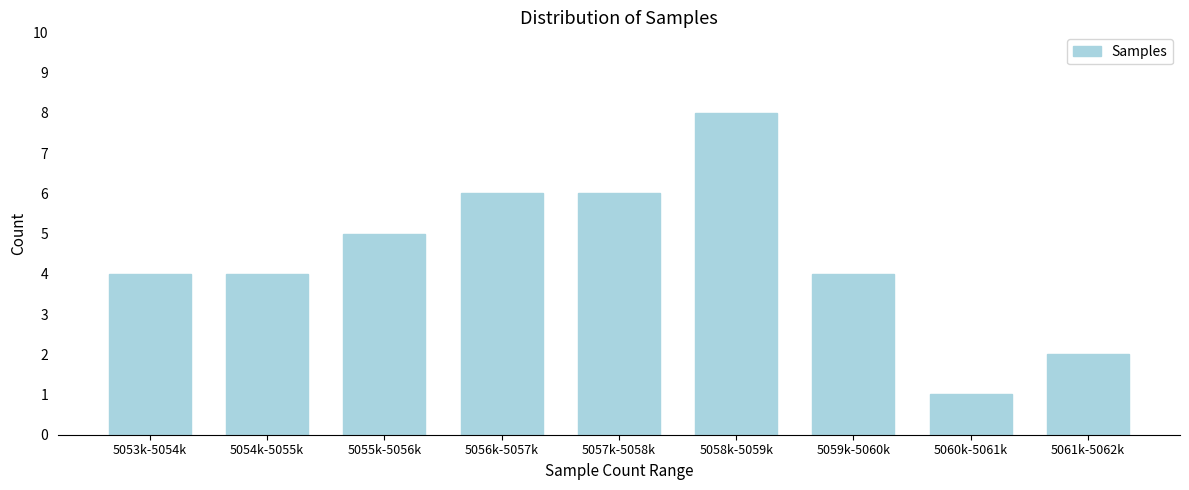

Reading right to left, extract all data points from this chart.

5061k-5062k=2	5060k-5061k=1	5059k-5060k=4	5058k-5059k=8	5057k-5058k=6	5056k-5057k=6	5055k-5056k=5	5054k-5055k=4	5053k-5054k=4